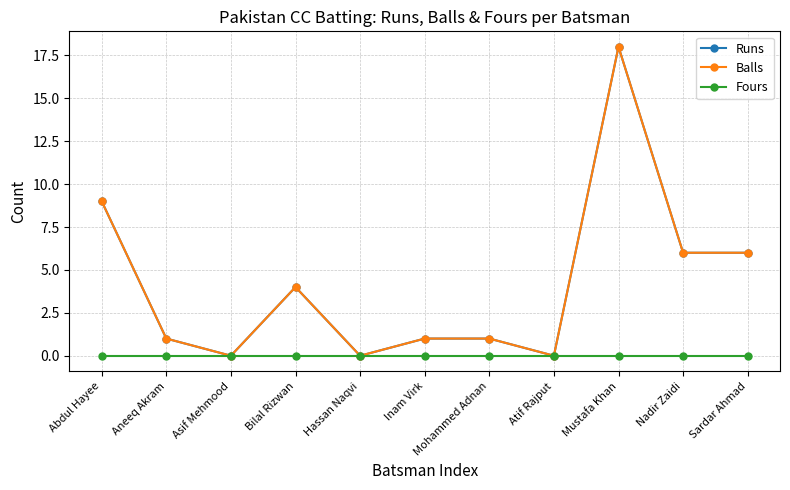

Is this an area chart (filled region under the line)?

No